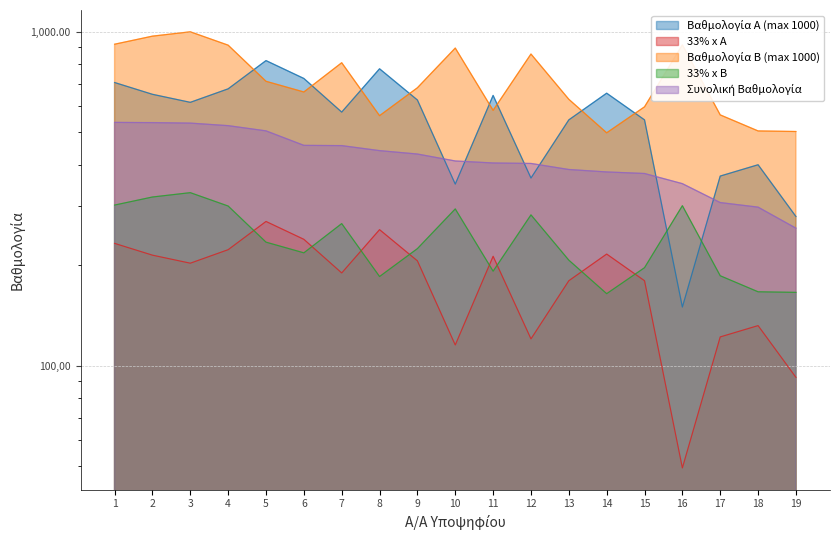

How many interior local peaks does the Βαθμολογία Α (max 1000) series have?

5